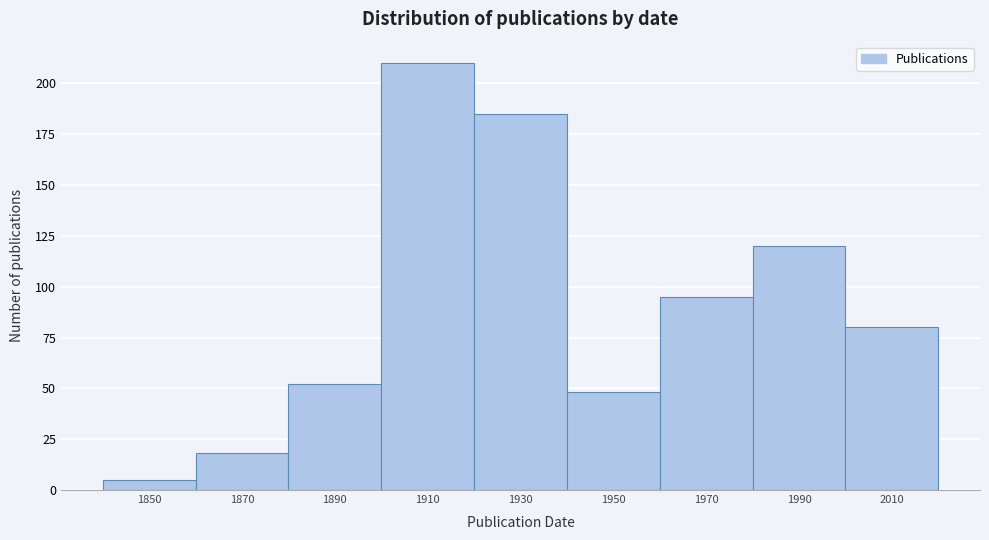

How tall is the bar that spans 1940 to 1960 on the x-axis? The values are not printed on the chart, so give them approximately, as read against the axis.

50